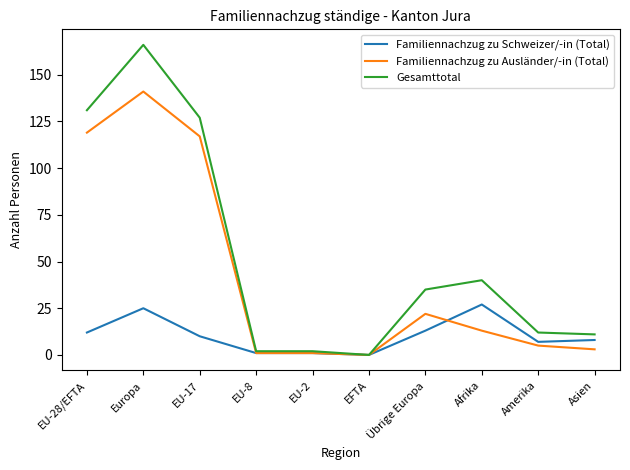

Which series has the largest total across all categories?

Gesamttotal